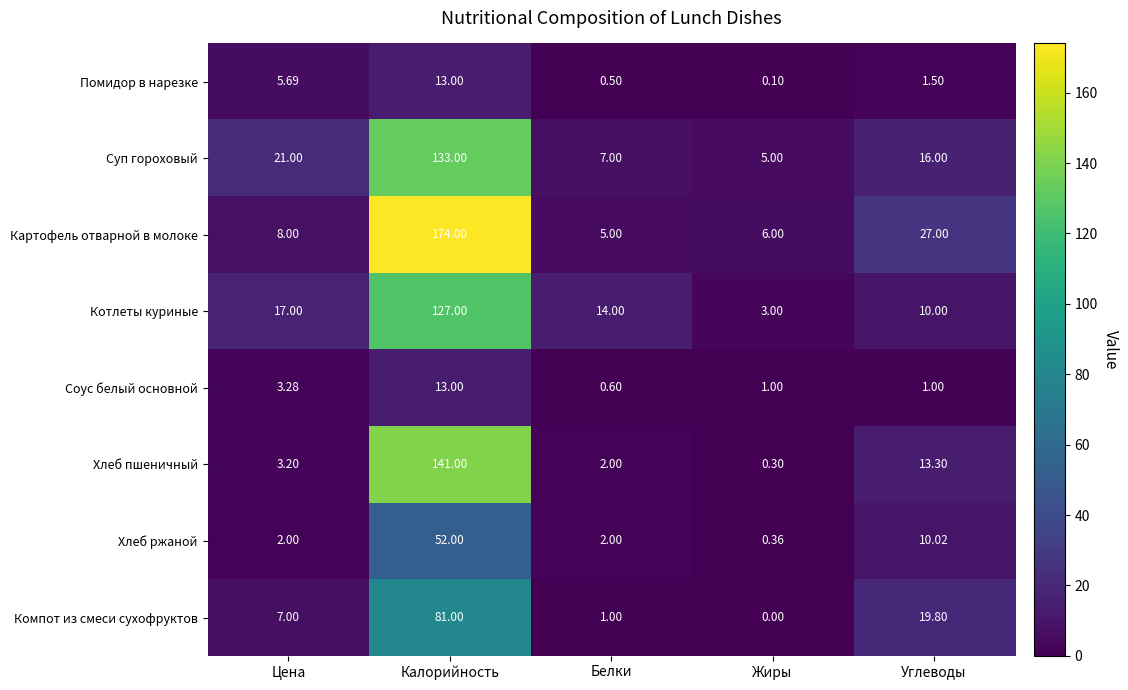

At which category is the sum across all series the highest?

Калорийность